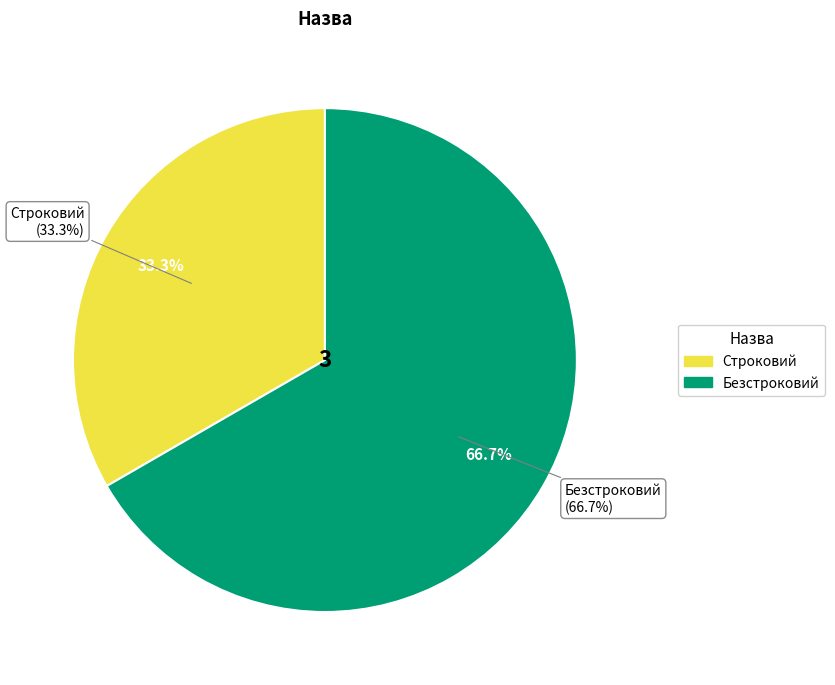

The Строковий slice represents 48% of the pie. True or false?

False